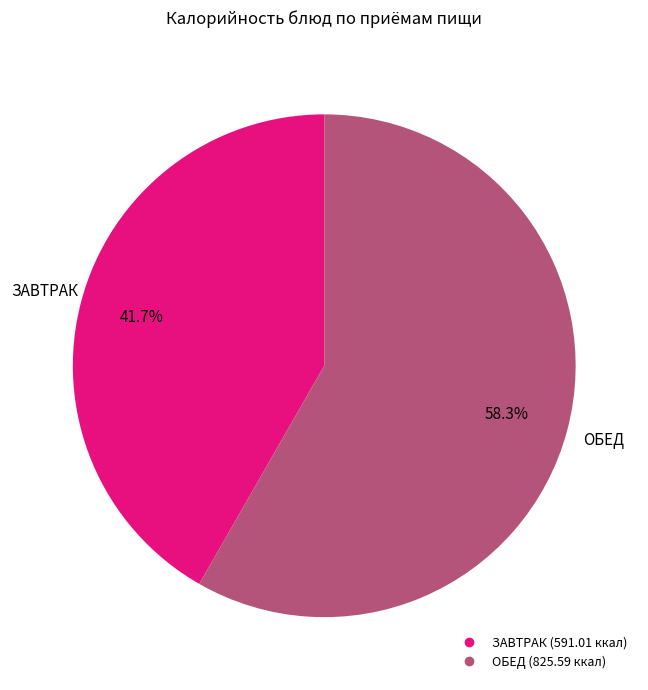

Is there any slice that represents more than half of the pie?

Yes